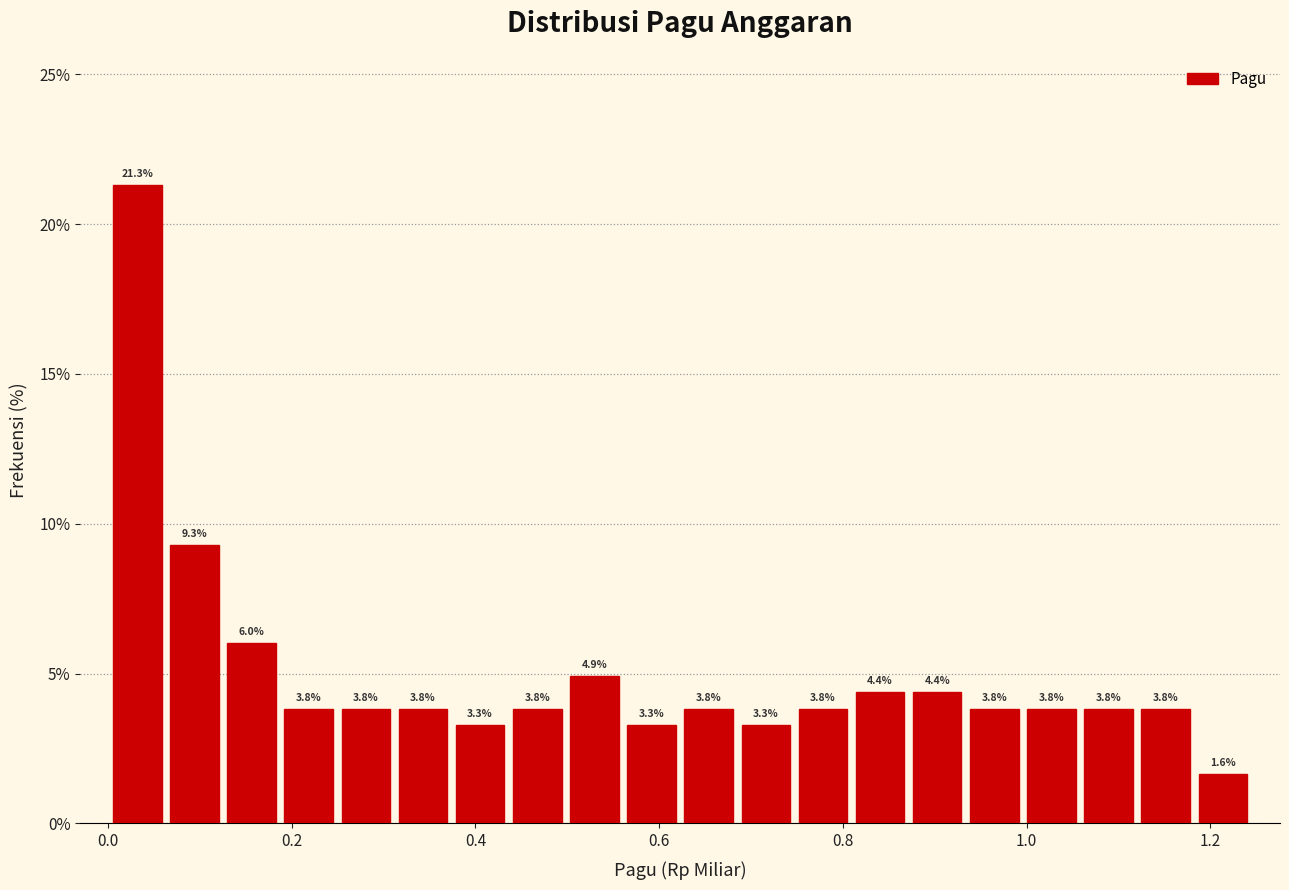

Read against the x-axis, roughly where is the centre of the tallest bar?

0.04